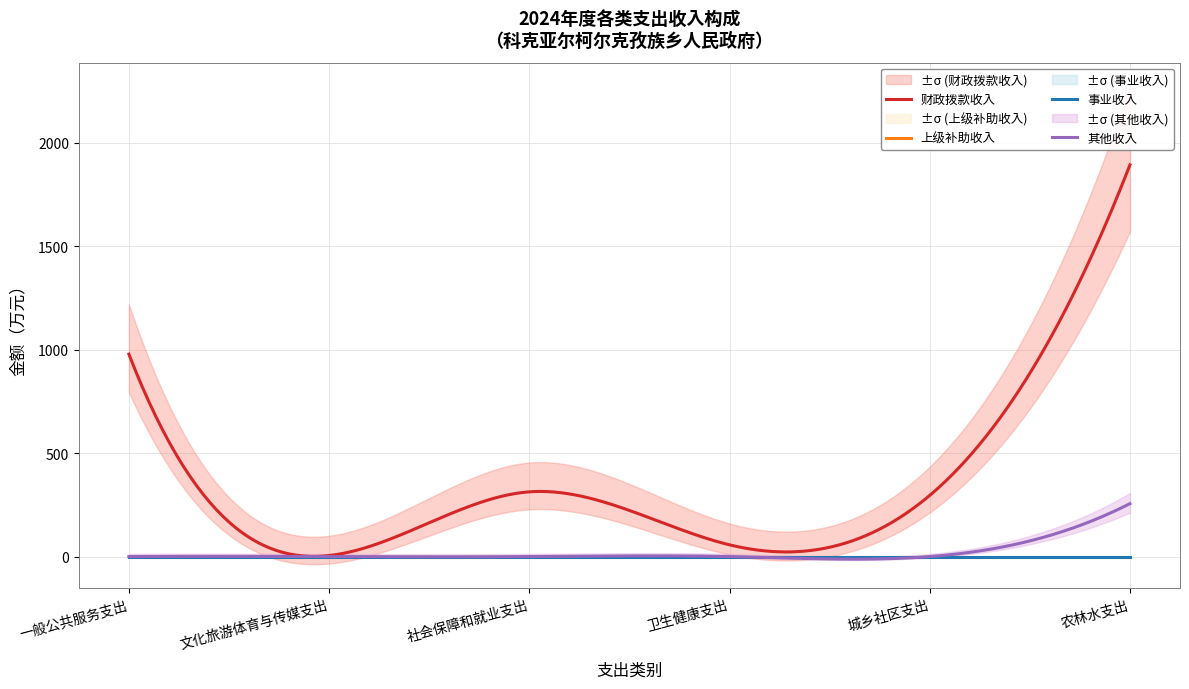

True or false: 上级补助收入 and 其他收入 cross at least once.

False